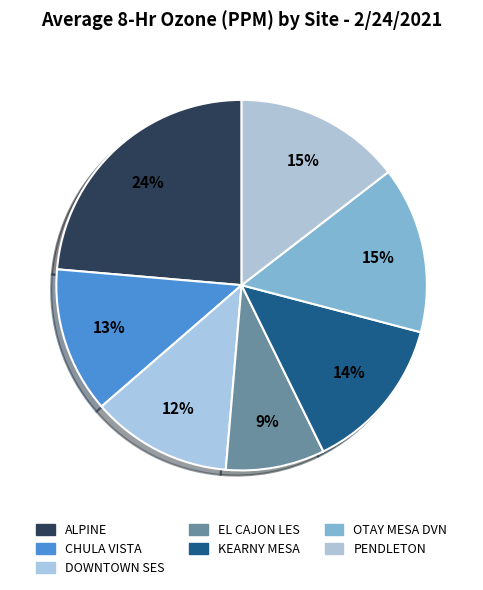

True or false: EL CAJON LES accounts for 1% of the total.

False